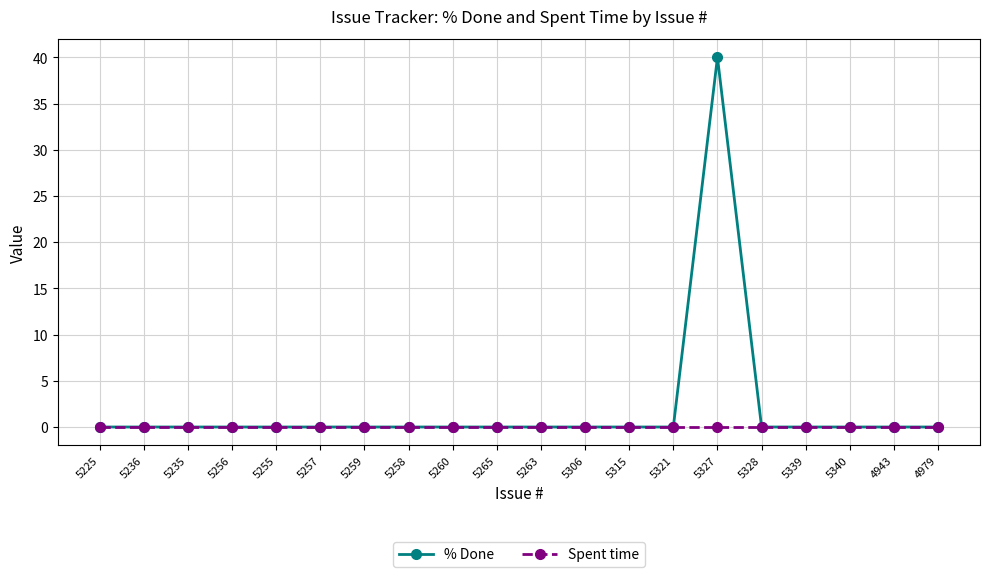

Which label corresponds to the largest value in the chart?

5327